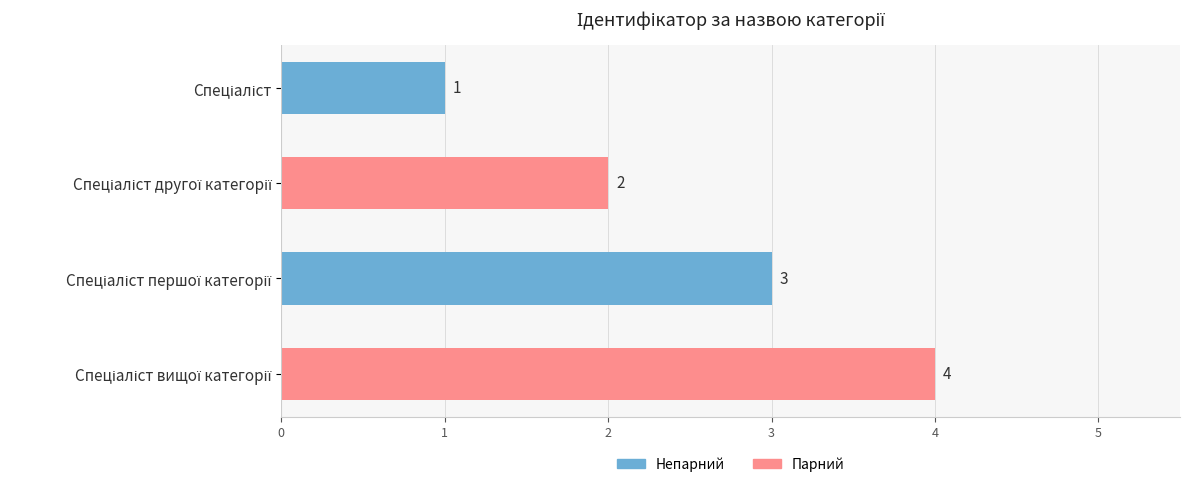

What is the maximum value shown in the chart?

4